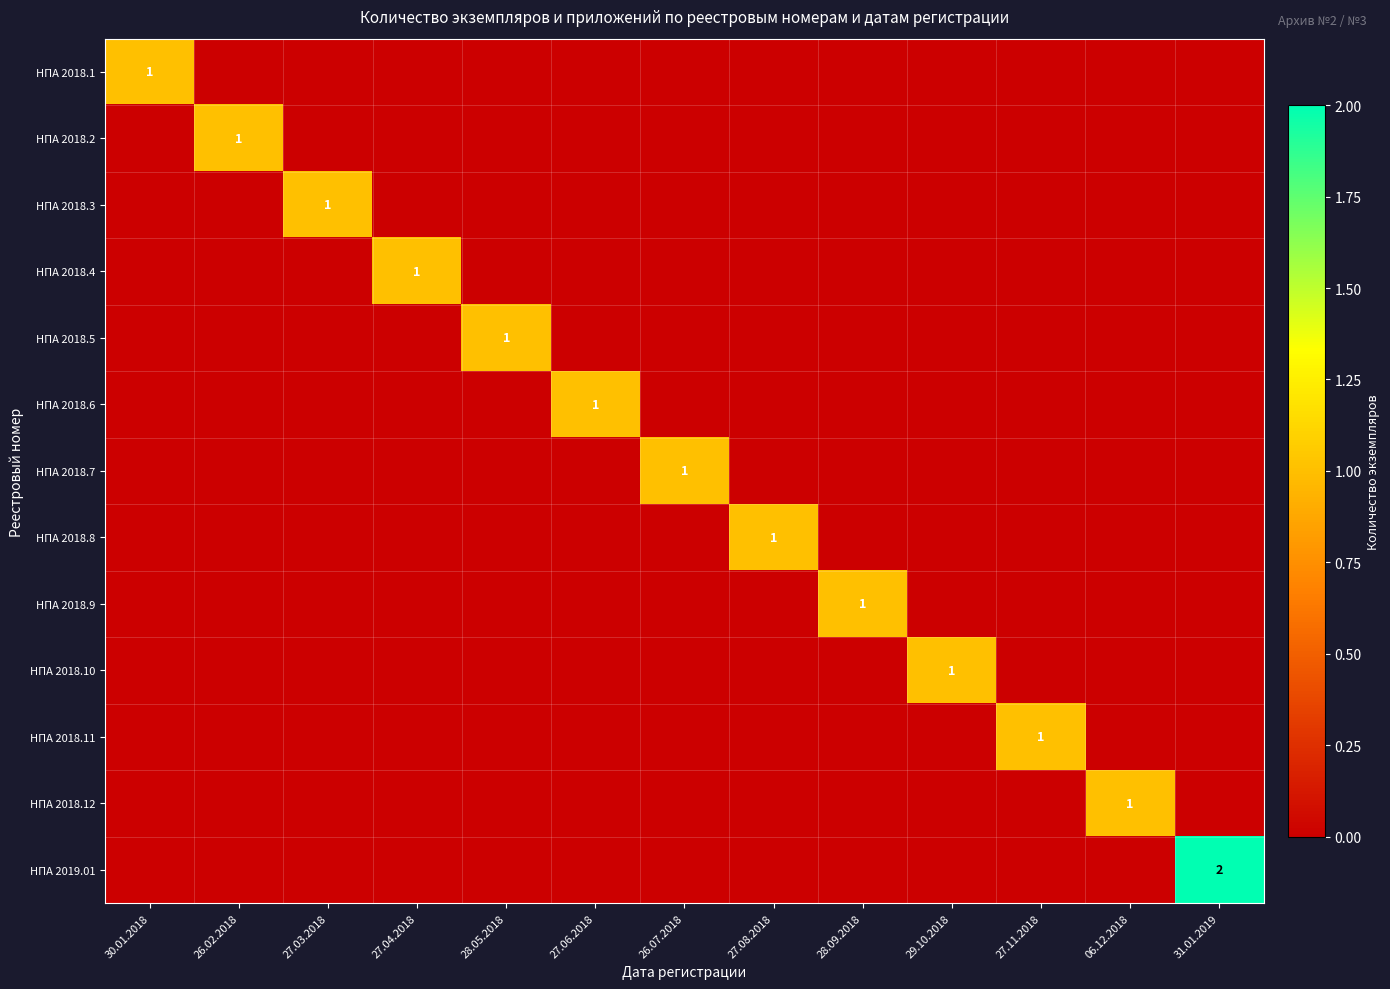

The value of НПА 2018.4 at 06.12.2018 is 0. True or false?

True